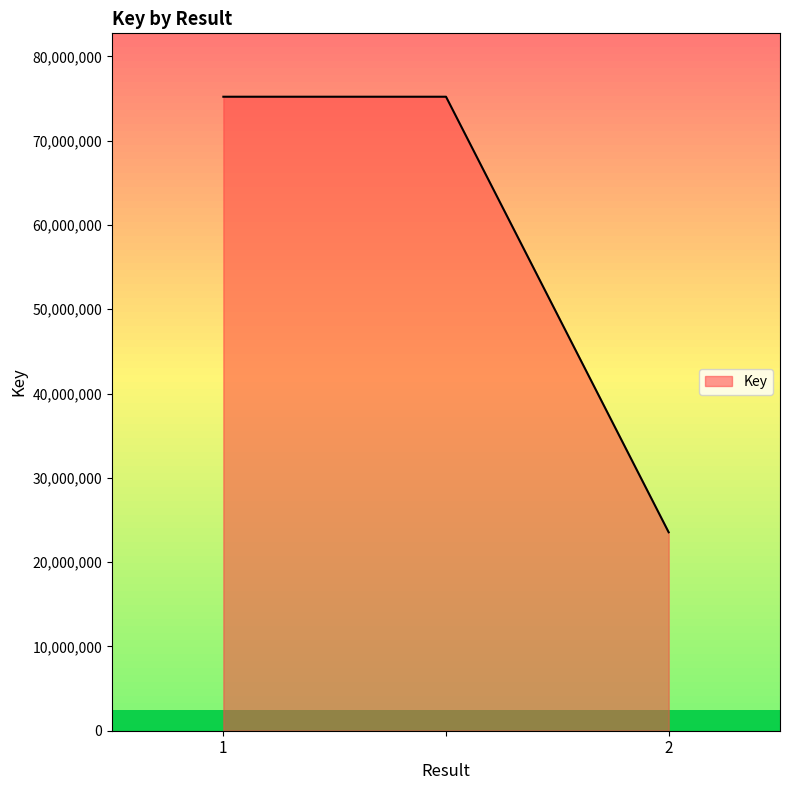

Count the values in the range 23539486 to 75204520.

3